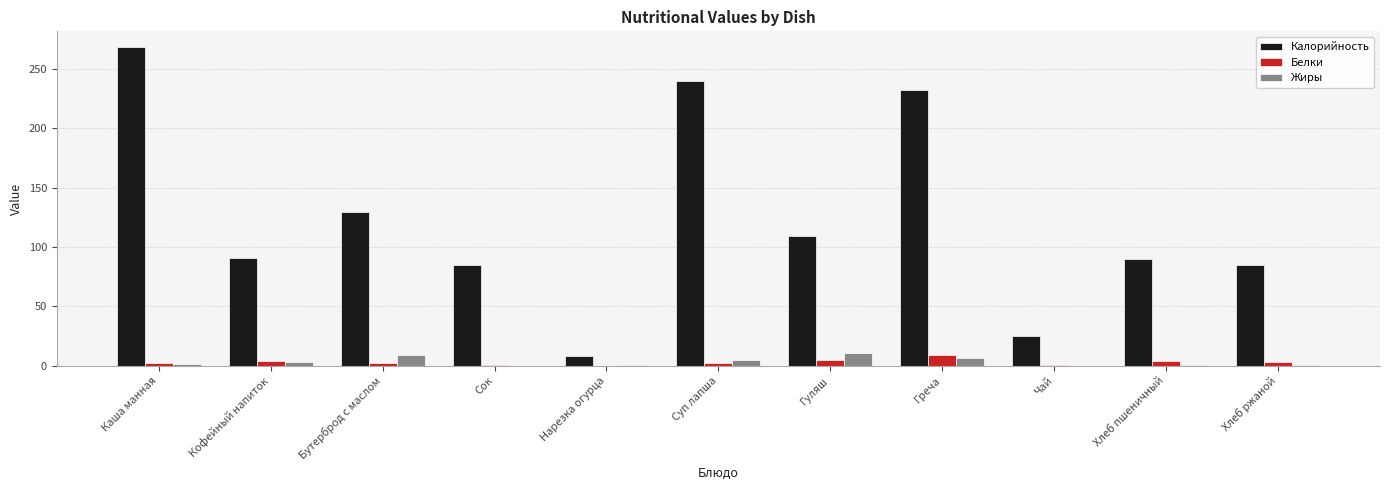

What value does the Белки series have at Сок?

1.0